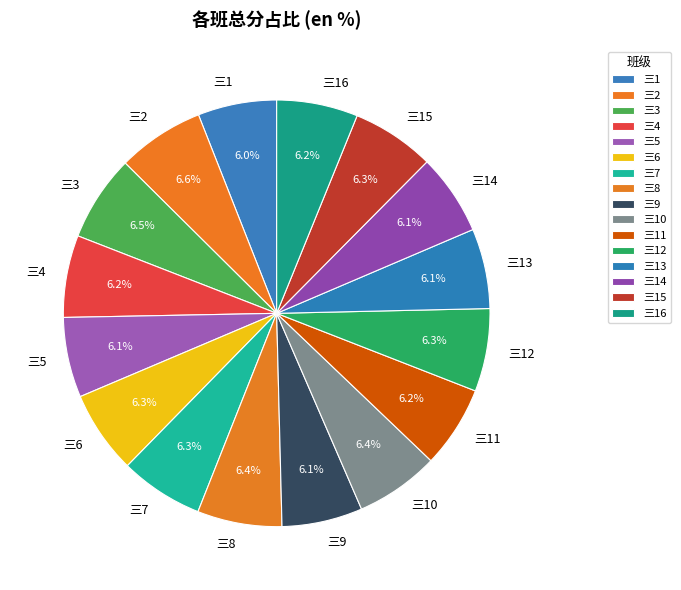

What portion of the pie excludes 三7?

93.7%